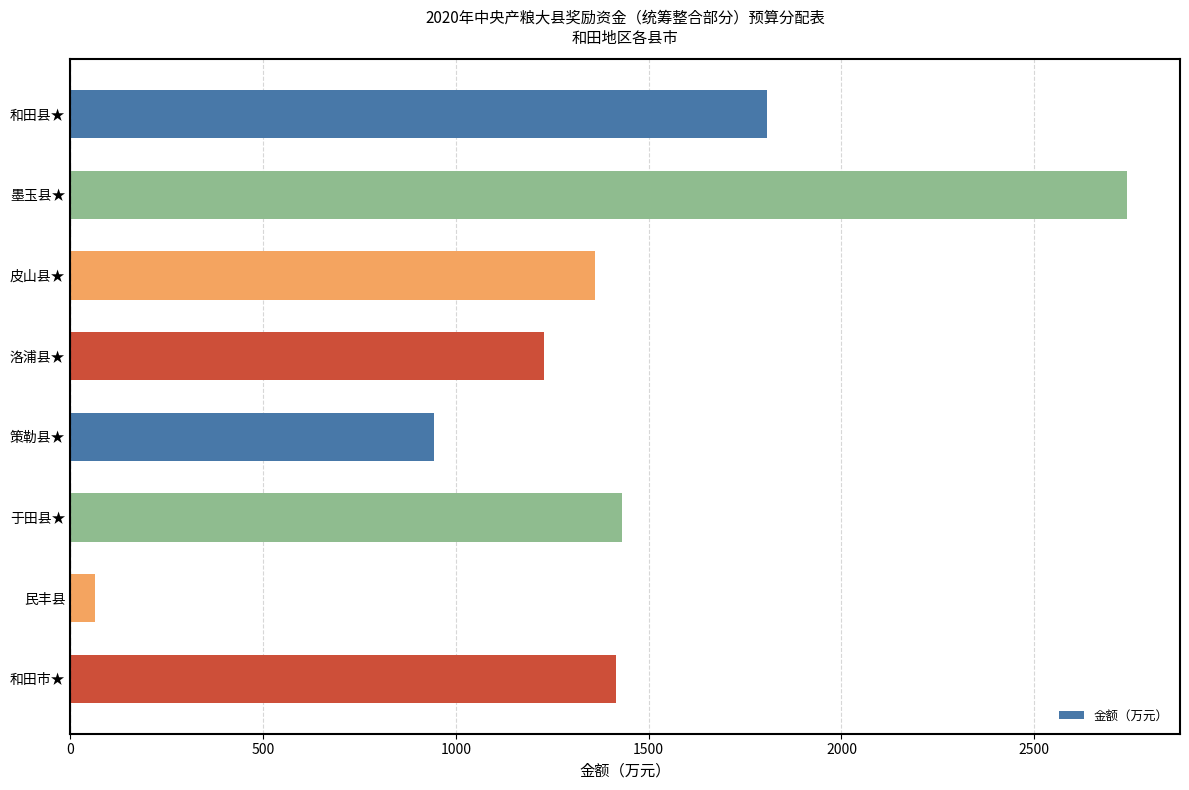

Read the value at 策勒县★.

944.2